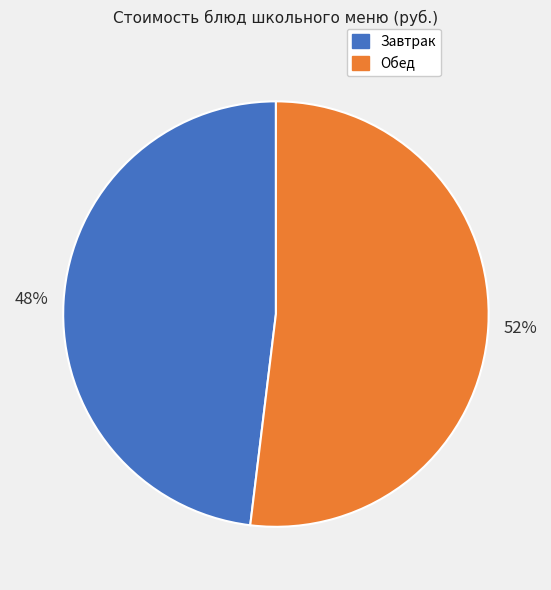

True or false: Завтрак accounts for 48% of the total.

True